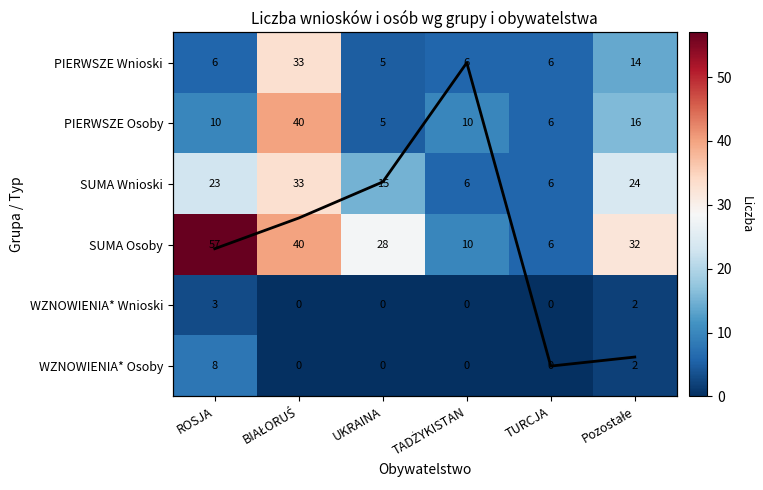

What is the difference between the maximum and minimum values in the PIERWSZE Osoby series?

35